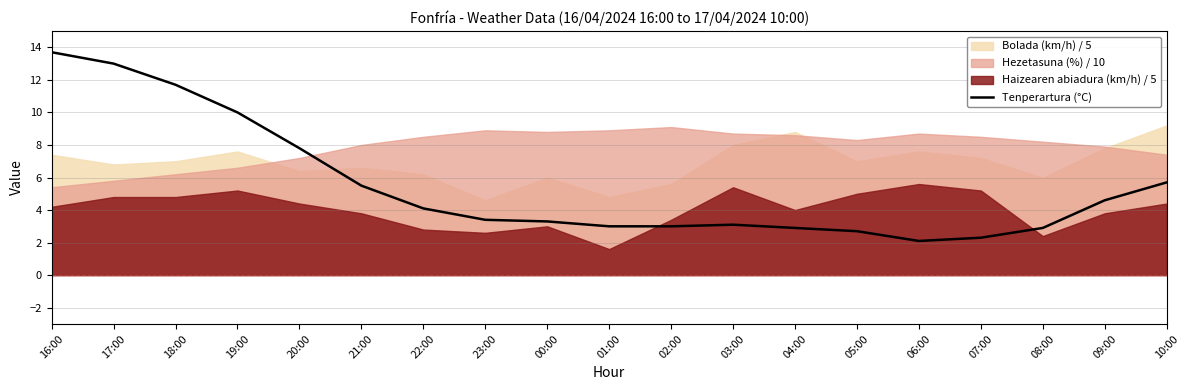

Rank the categories by value from highest to lowest.

16:00, 17:00, 18:00, 19:00, 20:00, 10:00, 21:00, 09:00, 22:00, 23:00, 00:00, 03:00, 01:00, 02:00, 04:00, 08:00, 05:00, 07:00, 06:00